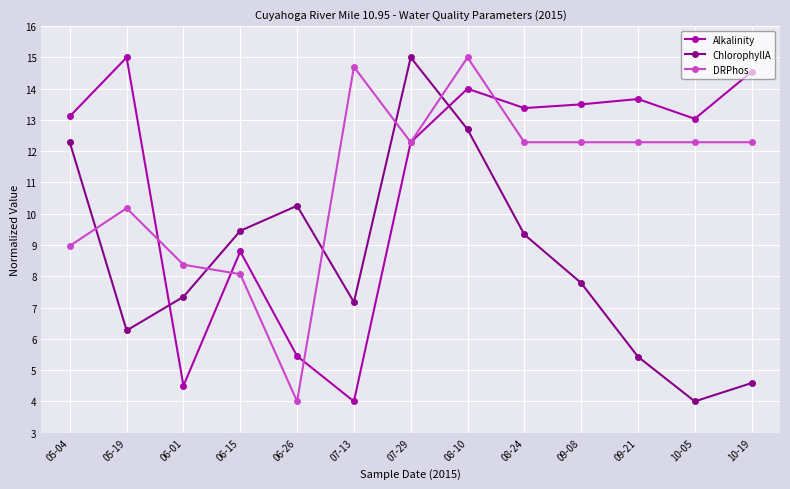

How many interior local peaks does the ChlorophyllA series have?

2